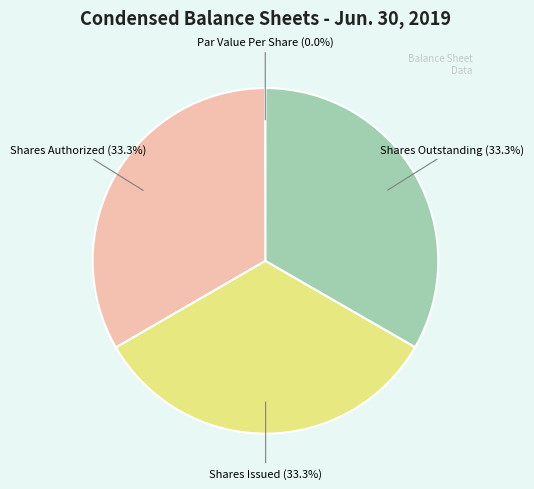

Is there any slice that represents more than half of the pie?

No